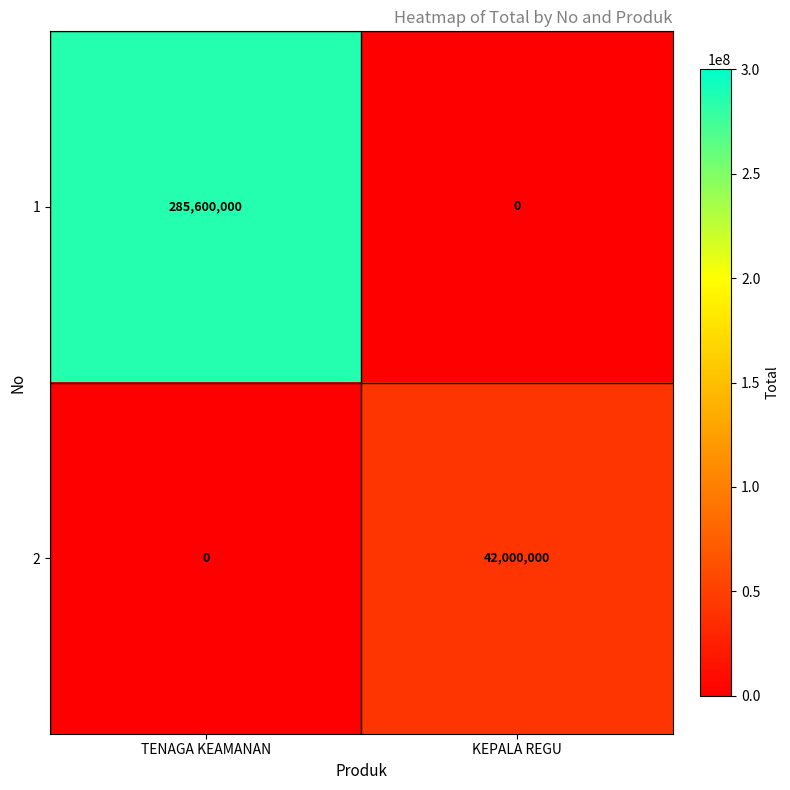

Read the 2 value at KEPALA REGU.

42000000